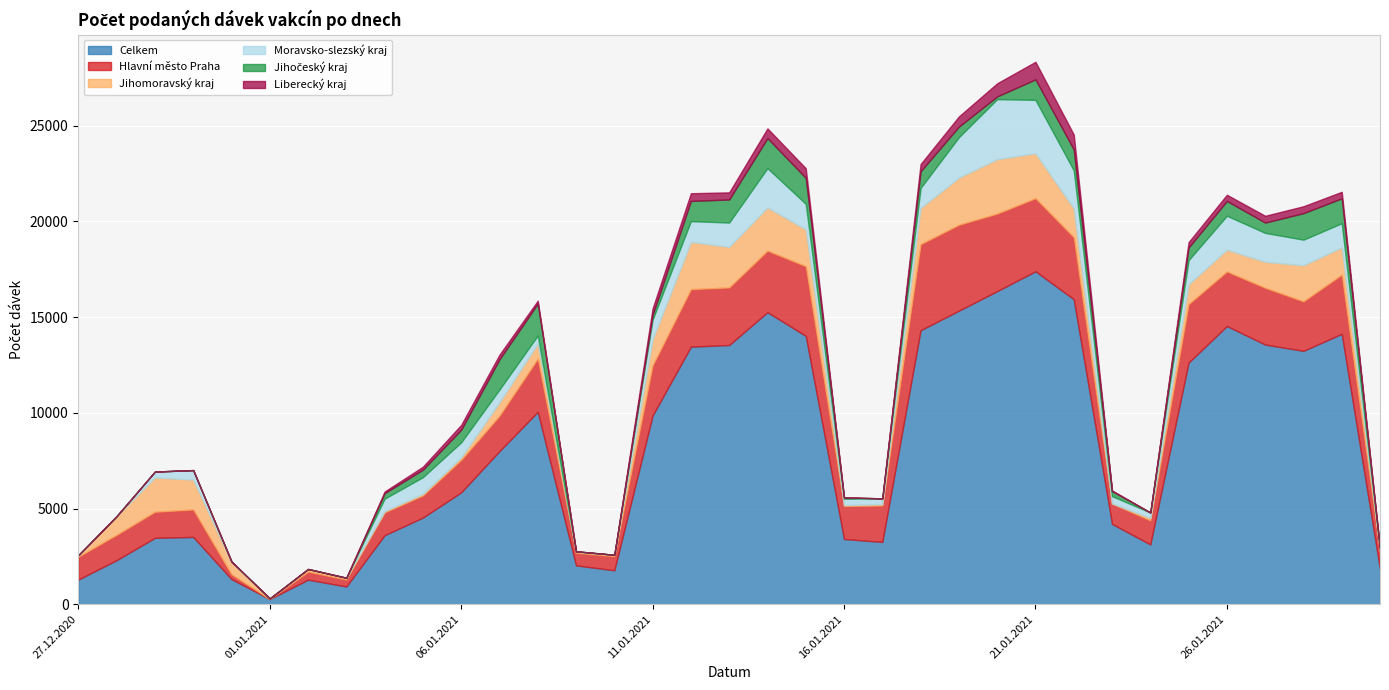

Count the number of data series in this chart.

6